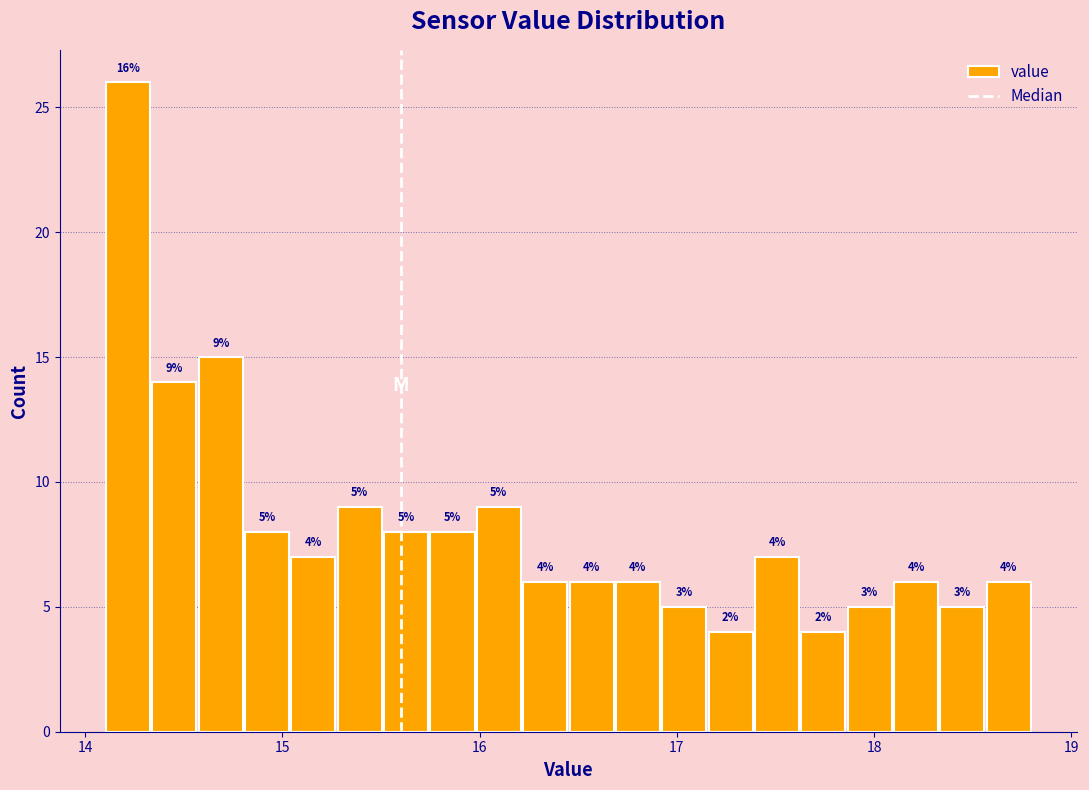

Around what value on the x-axis is the tallest bar? Give the approximate position of its centre, as read against the axis.

14.2